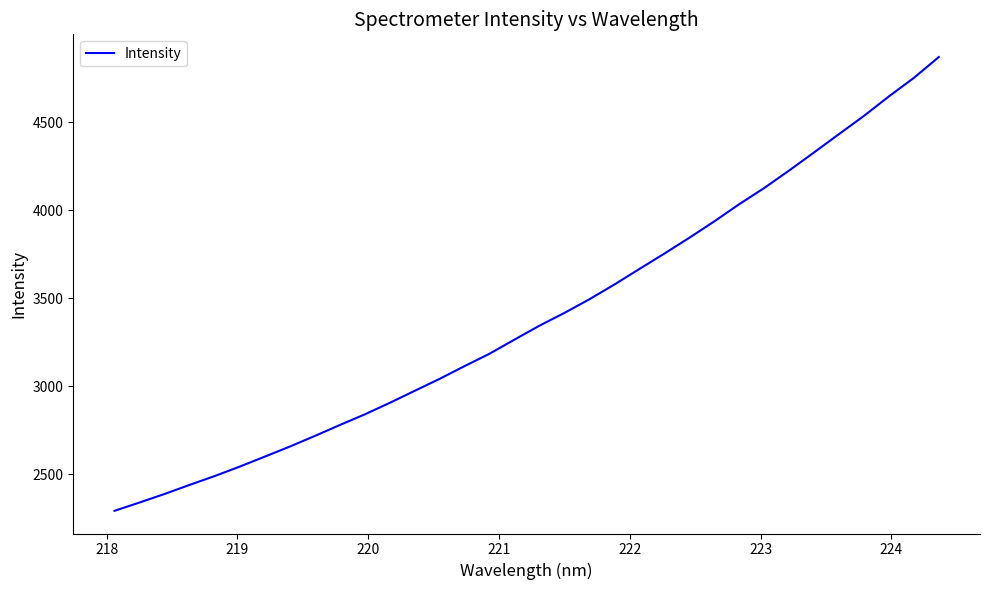

What is the minimum value shown in the chart?

2292.5